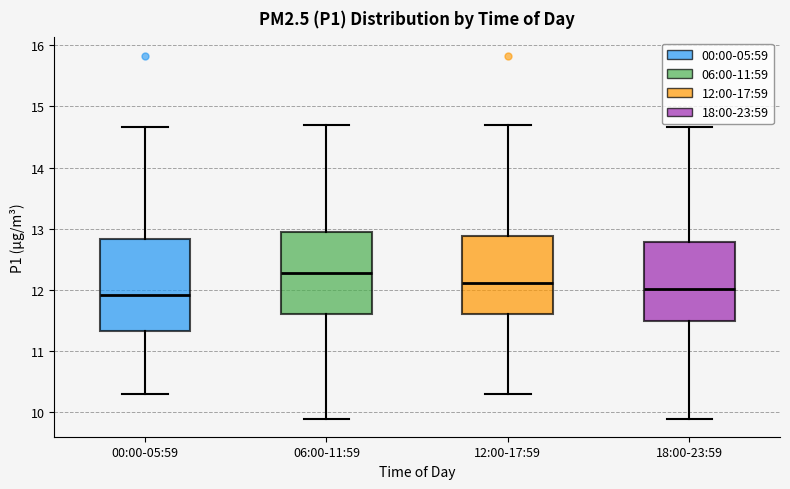

Which box's median line is the lowest?

00:00-05:59